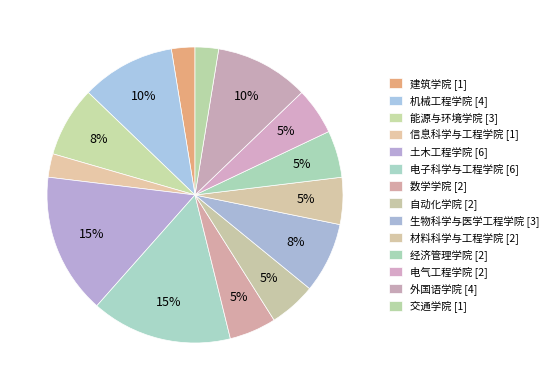

Does any single category account for the majority?

No